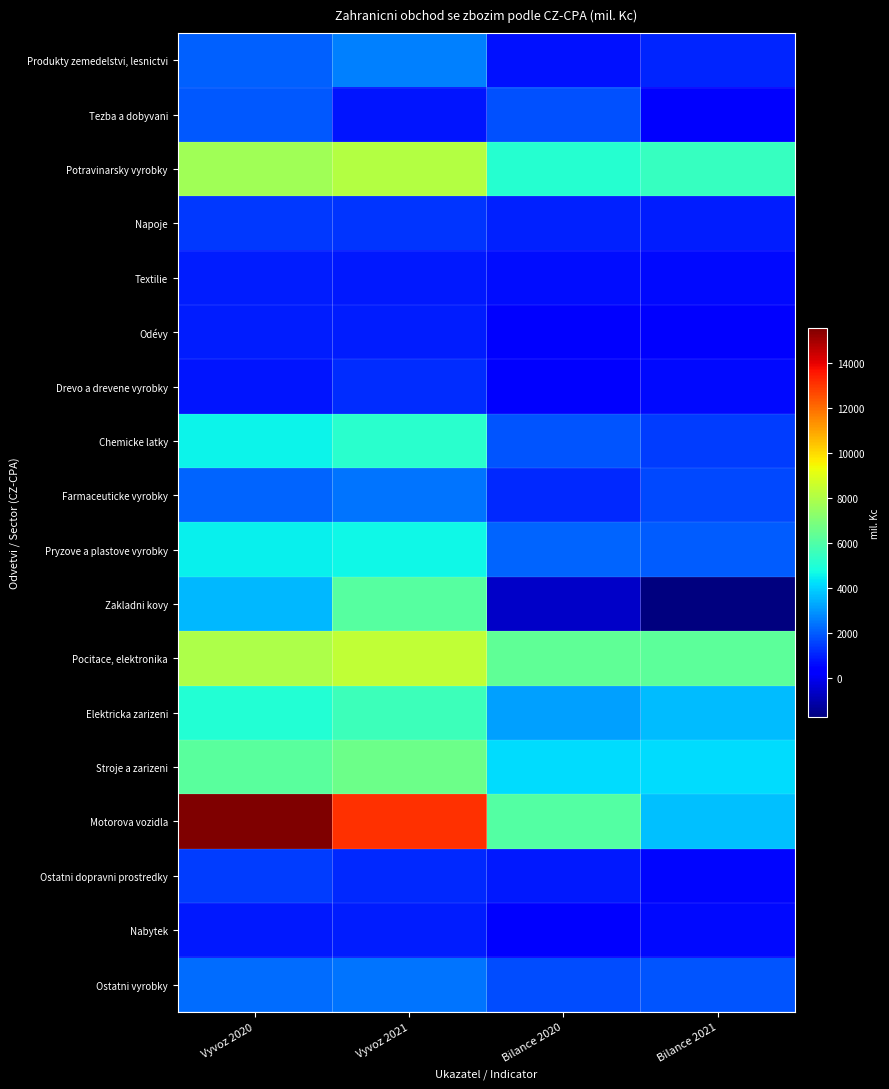

At Vyvoz 2021, list the series in order from smallest to largest.

Tezba a dobyvani, Textilie, Odévy, Nabytek, Ostatni dopravni prostredky, Drevo a drevene vyrobky, Napoje, Farmaceuticke vyrobky, Ostatni vyrobky, Produkty zemedelstvi, lesnictvi, Pryzove a plastove vyrobky, Chemicke latky, Elektricka zarizeni, Zakladni kovy, Stroje a zarizeni, Potravinarsky vyrobky, Pocitace, elektronika, Motorova vozidla